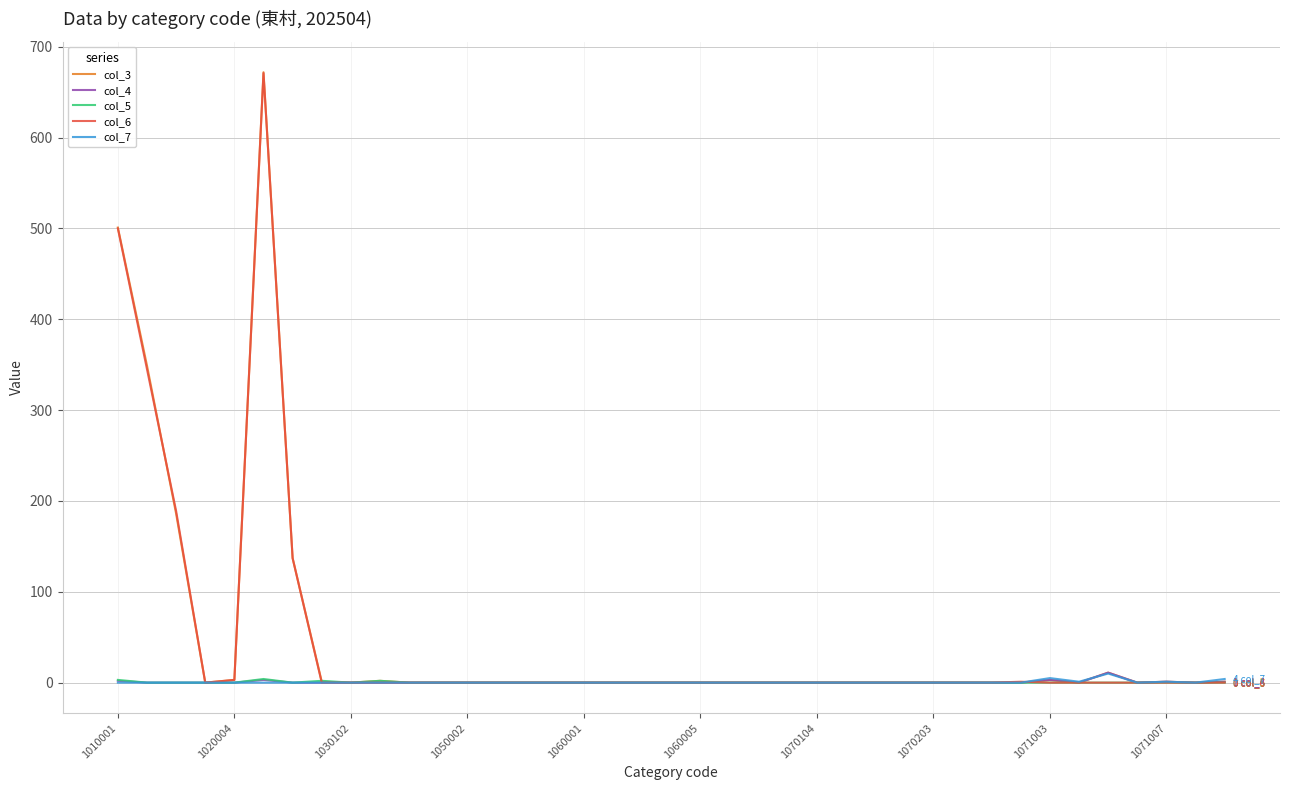

What is the difference between the maximum and second lowest values in the col_6 series?

671